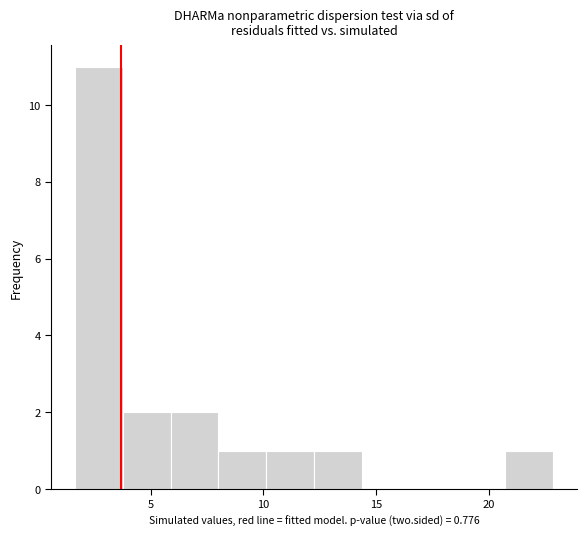

Which range on the x-axis has the tallest bar?

1.5 to 4.0